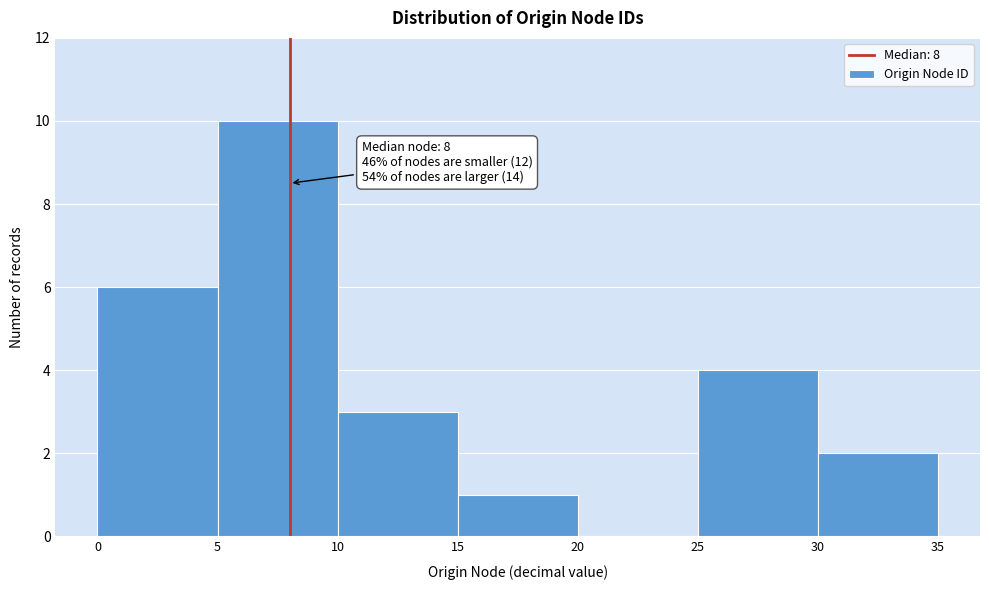

Over which range of the x-axis is the bar tallest?

5 to 10